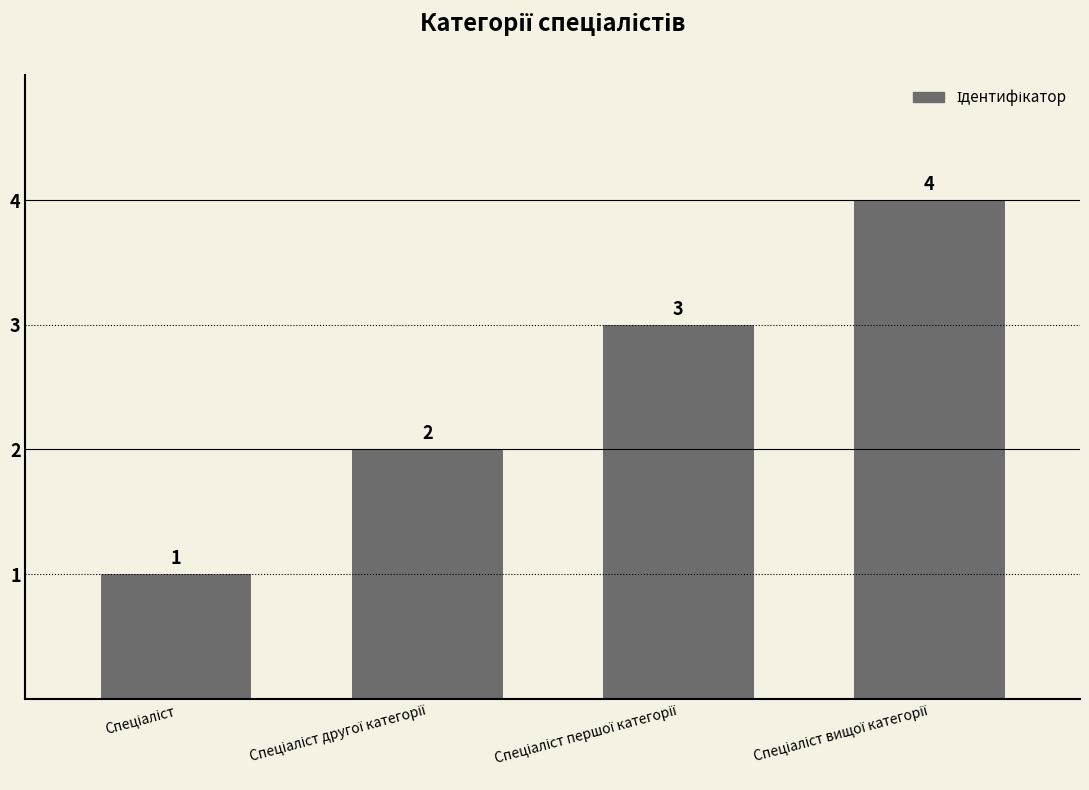

What is the maximum value shown in the chart?

4